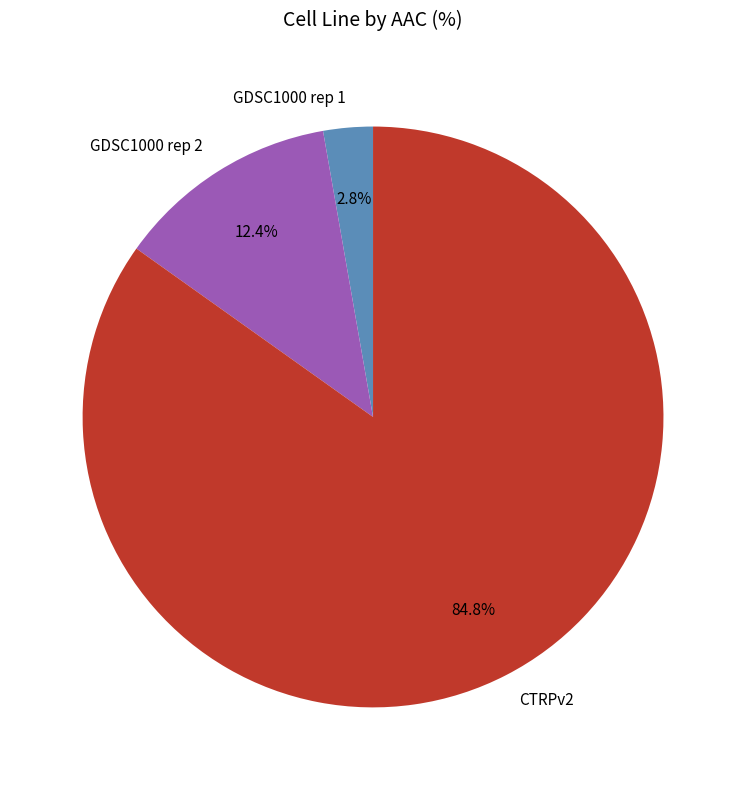

What is the smallest slice in the pie chart?

GDSC1000 rep 1